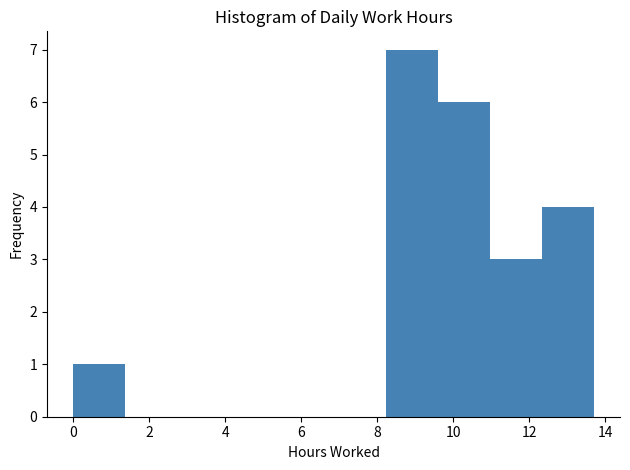

Reading left to right, transcribe this chart: for each bar, give the range it covers on the x-axis and its height. Neither the bar edges nor the heights are printed on the chart, so give them approximately, as read against the axes.

0.0 to 1.4: 1
1.4 to 2.8: 0
2.8 to 4.2: 0
4.2 to 5.4: 0
5.4 to 6.8: 0
6.8 to 8.2: 0
8.2 to 9.6: 7
9.6 to 11.0: 6
11.0 to 12.4: 3
12.4 to 13.8: 4